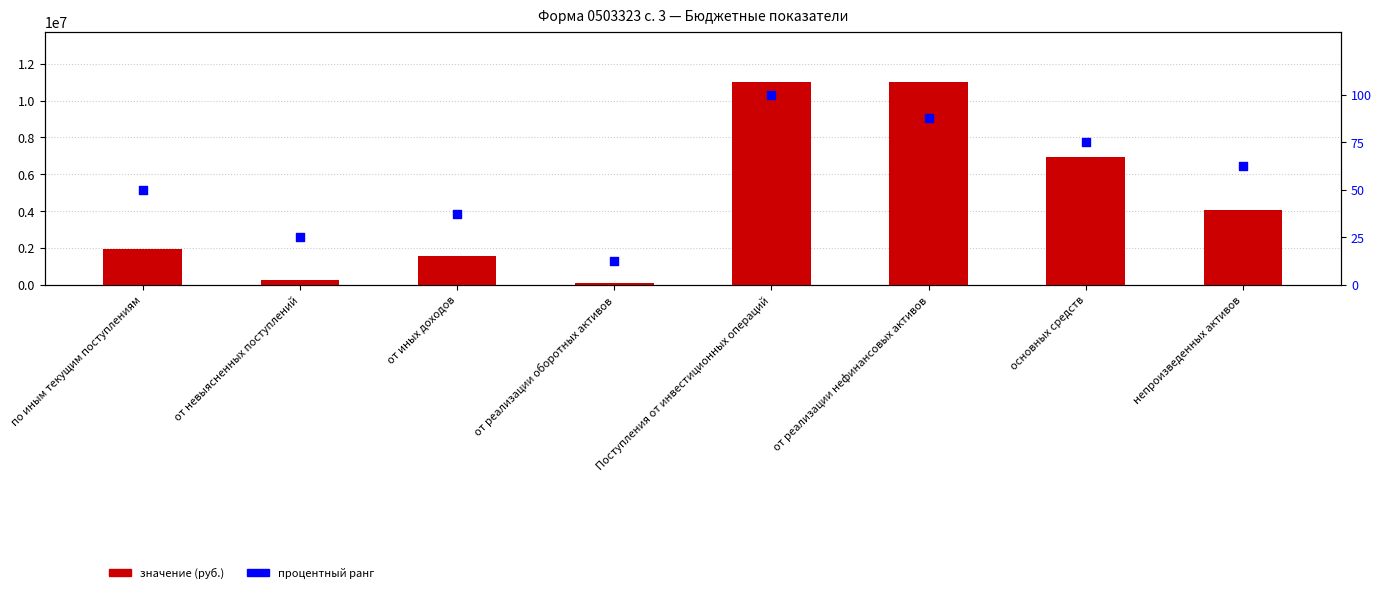

Which series has the largest Y range (max minus min)?

Консолидированный бюджет (гр.4)